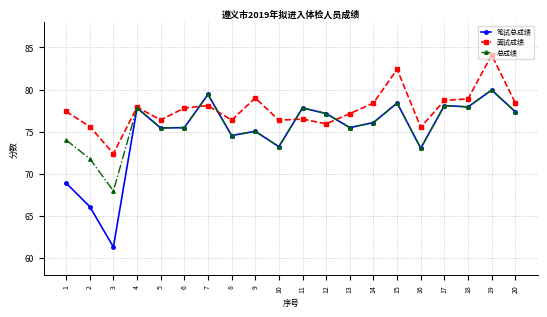

Which label corresponds to the smallest value in the chart?

3